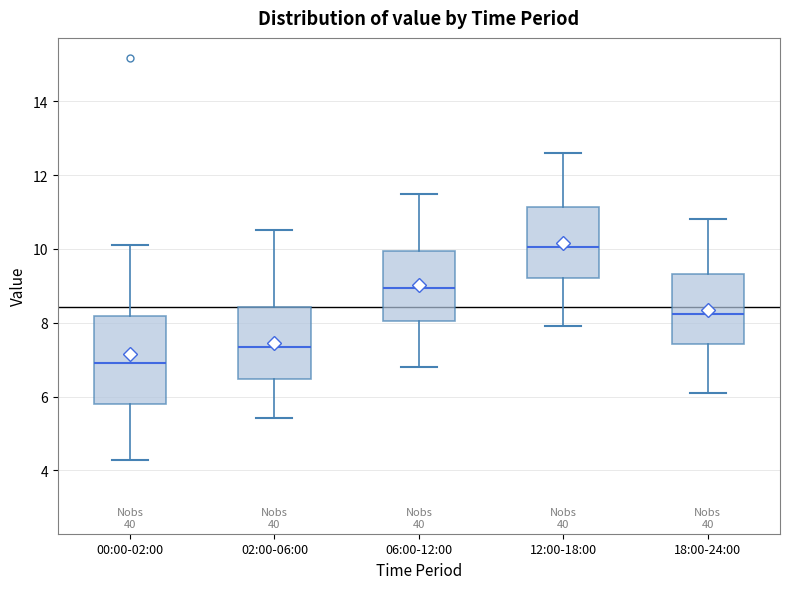

Comparing the boxes themselves (not the whiskers), which one is the tallest?

00:00-02:00